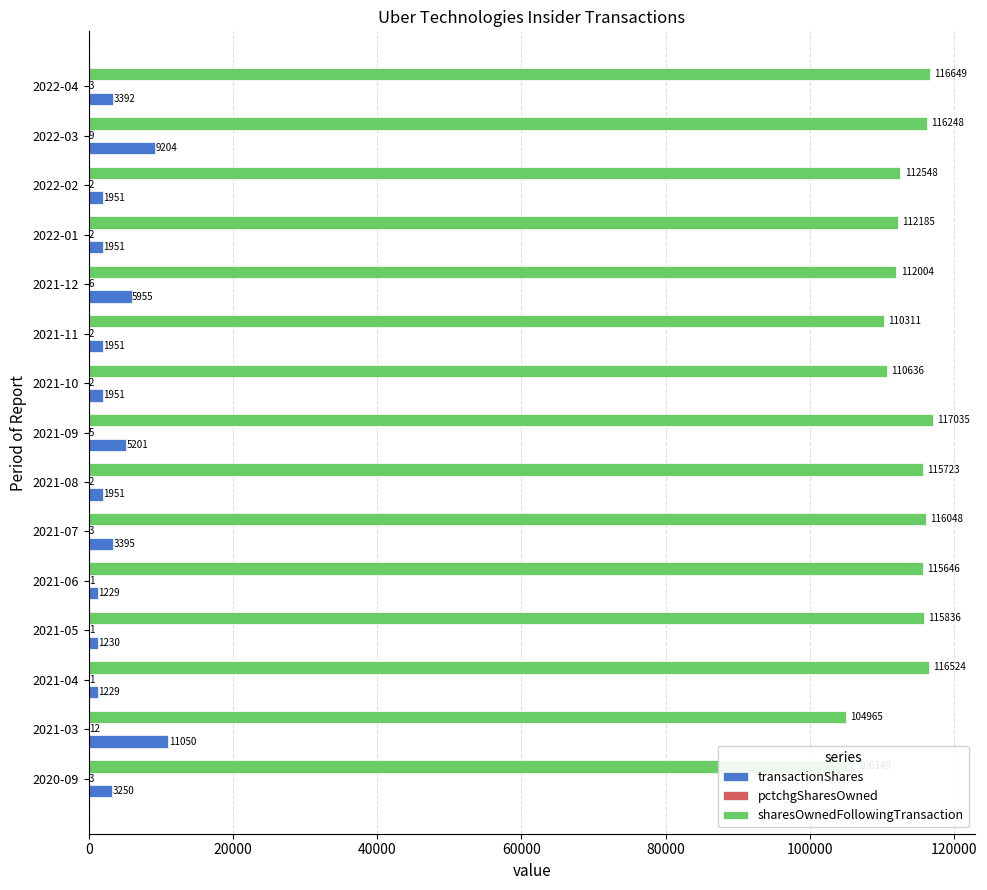

Which series changed the most between 2021-07 and 2021-12?

sharesOwnedFollowingTransaction